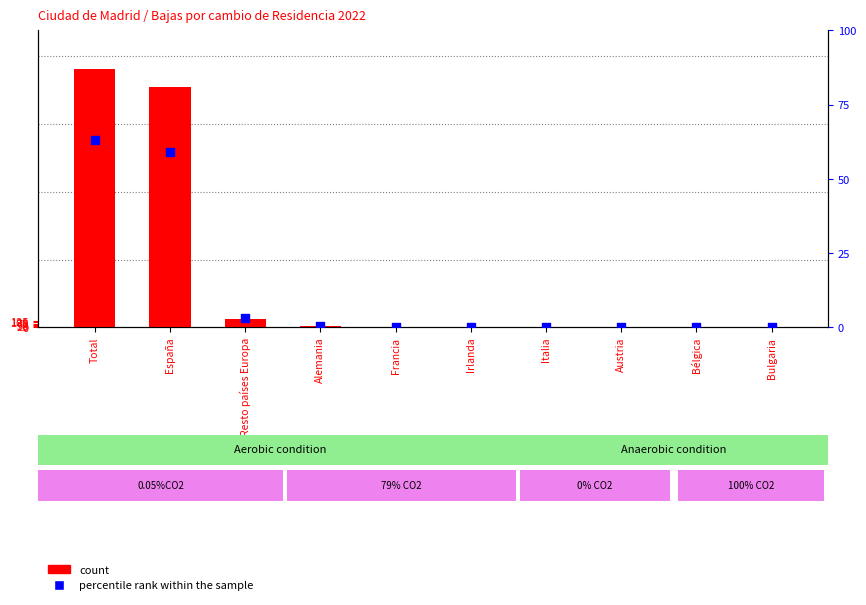

At how many categories does at least one series exceed 1831?

2